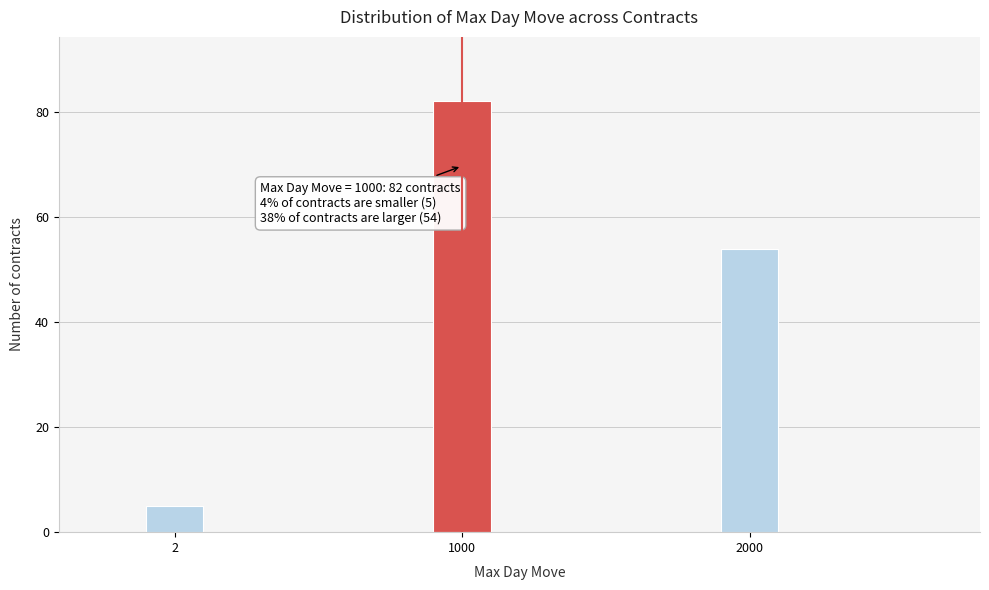

Reading left to right, what are all the values shown in this chart?

5	82	54